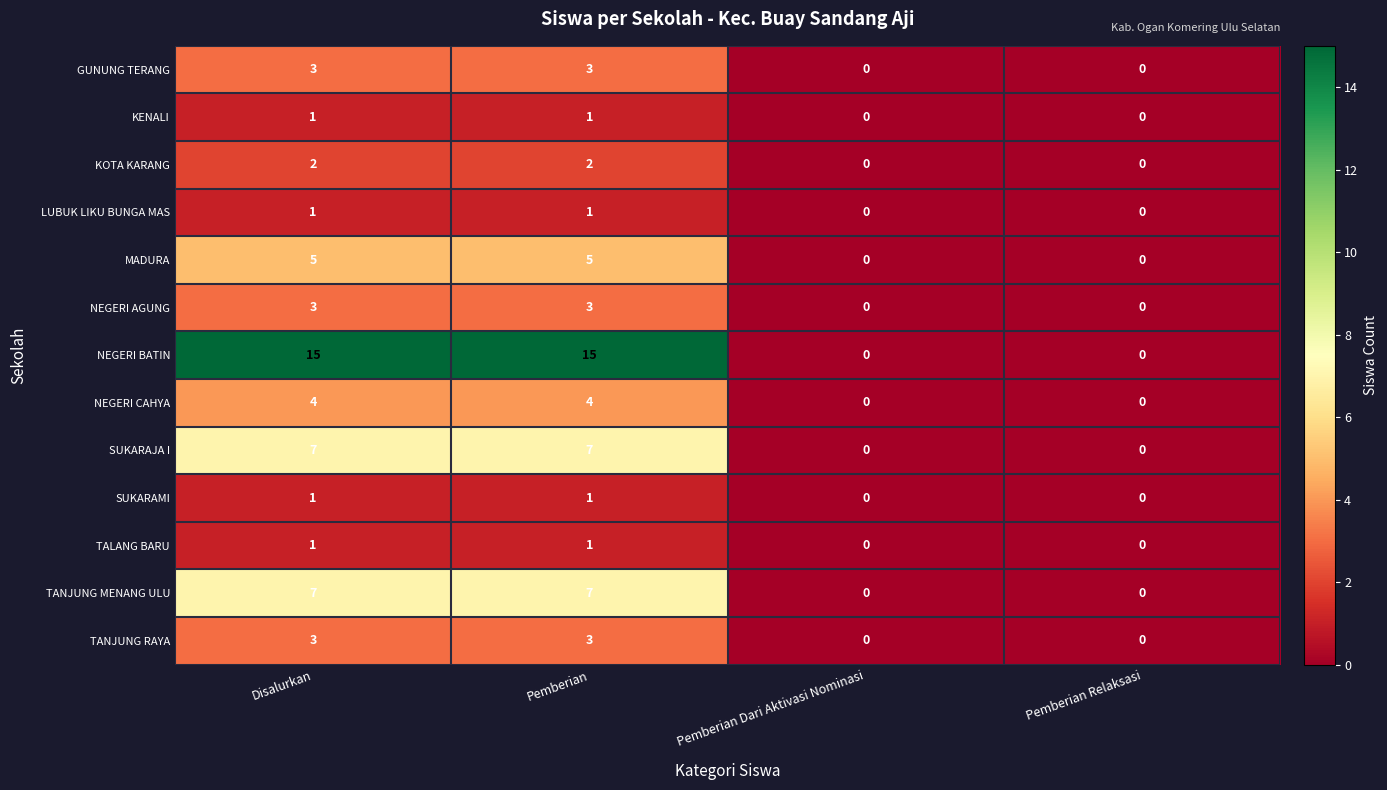

The KOTA KARANG series shows -1 at Pemberian Dari Aktivasi Nominasi. True or false?

False